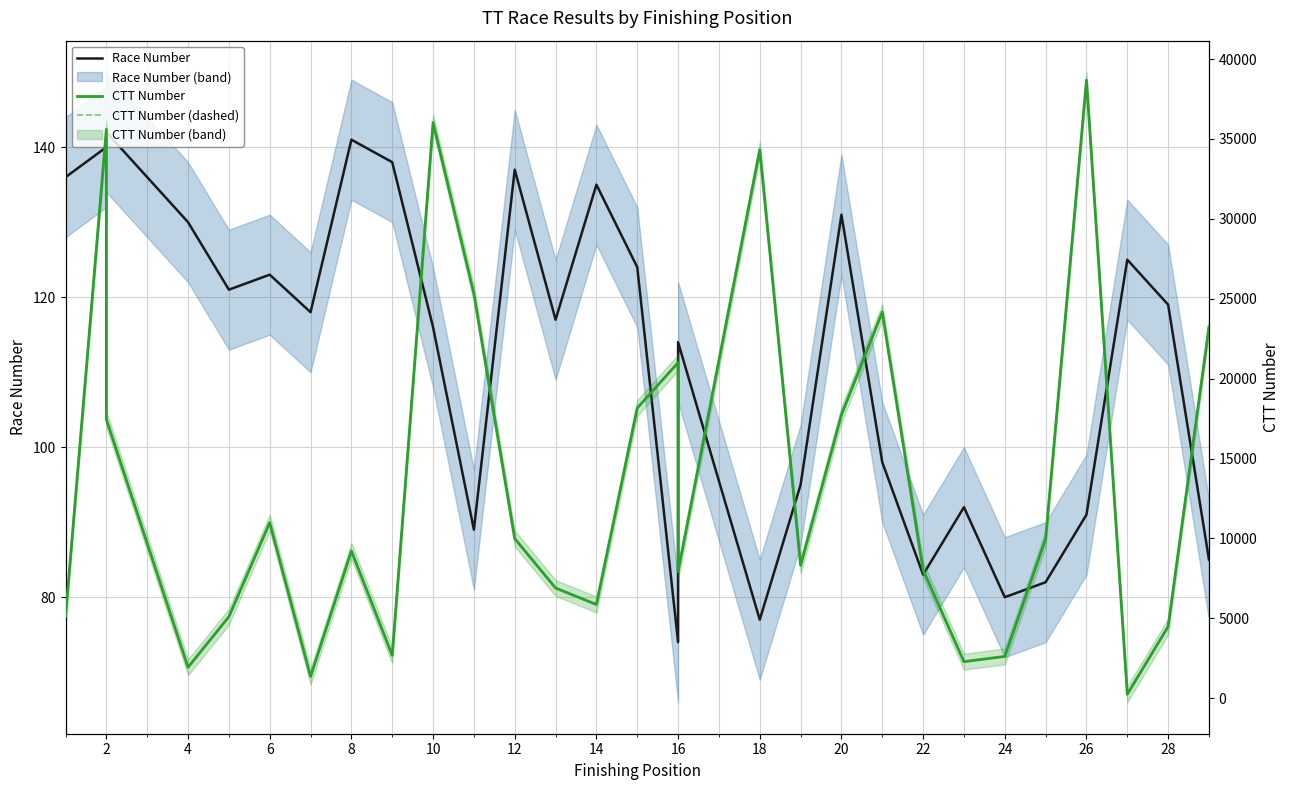

Reading left to right, what are all the values shown in this chart?

Race Number: 136	140	142	130	121	123	118	141	138	116	89	137	117	135	124	74	114	77	95	131	98	83	92	80	82	91	125	119	85
CTT Number: 5118	35610	17452	1940	5104	10992	1365	9219	2687	36034	25314	9992	6900	5868	18163	21005	7929	34324	8318	17744	24172	8024	2292	2619	9985	38682	254	4488	23235
CTT Number (dashed): 5118	35610	17452	1940	5104	10992	1365	9219	2687	36034	25314	9992	6900	5868	18163	21005	7929	34324	8318	17744	24172	8024	2292	2619	9985	38682	254	4488	23235